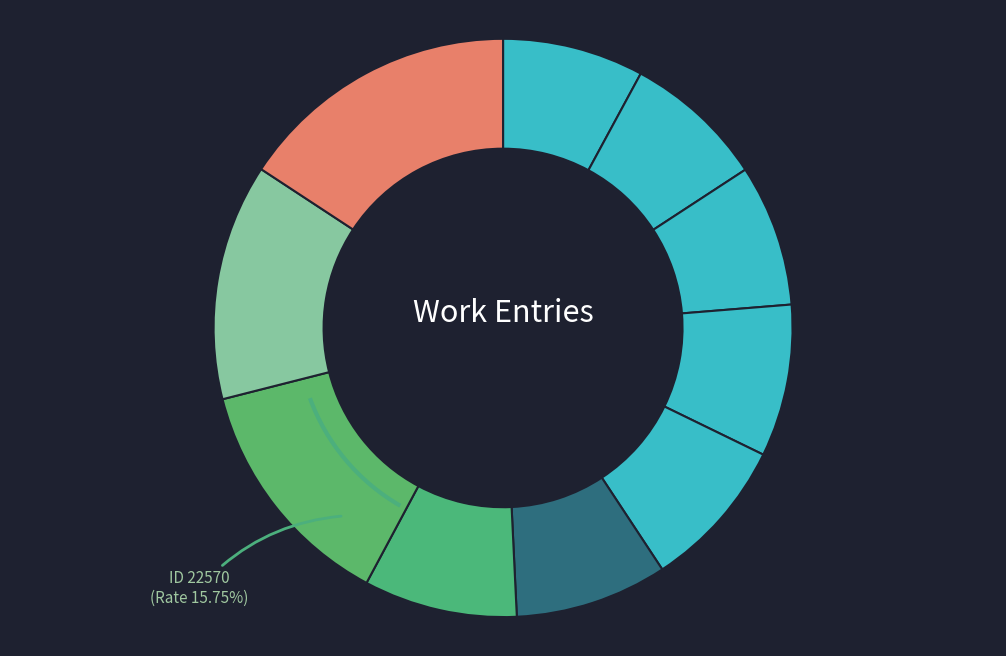

How many slices are in this pie chart?

10